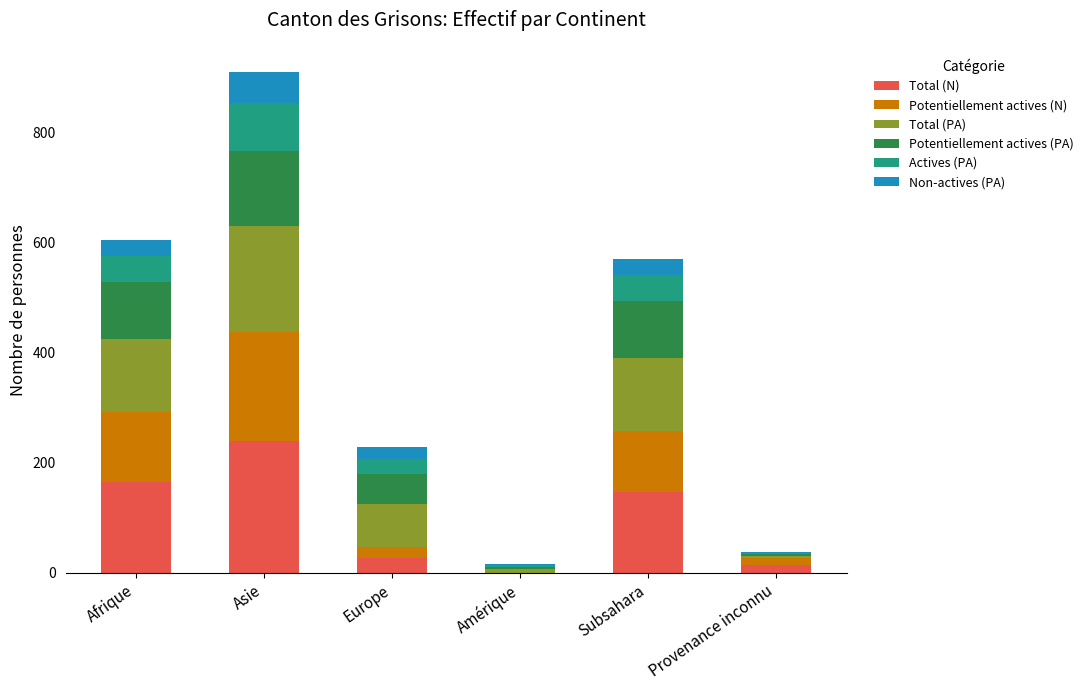

What is the sum of all Total (N) values?

590